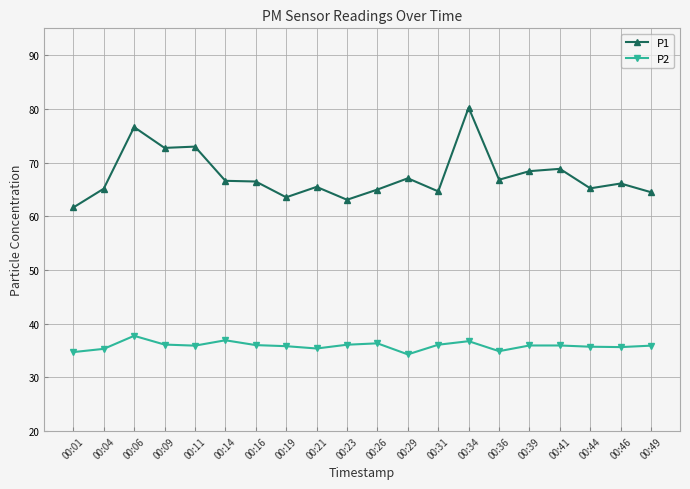

Rank the series by their average value, from highest to lowest.

P1, P2